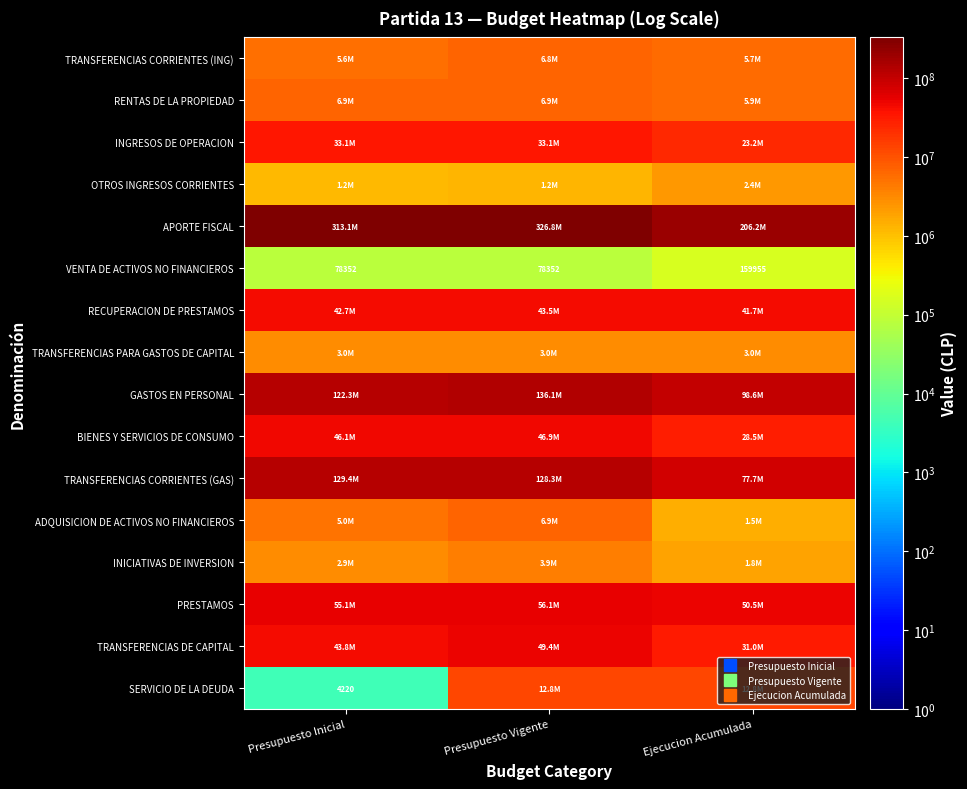

List the labels in order of TRANSFERENCIAS PARA GASTOS DE CAPITAL value, smallest first.

Presupuesto Inicial, Presupuesto Vigente, Ejecucion Acumulada